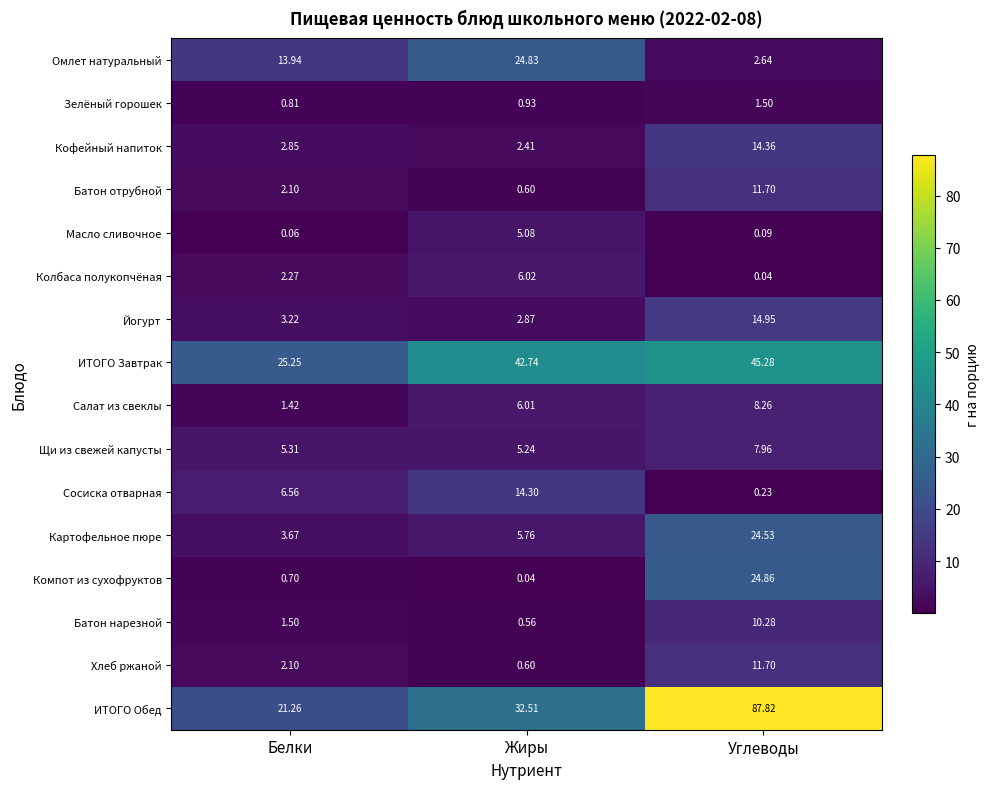

Is the value of ИТОГО Завтрак at Белки greater than the value of Щи из свежей капусты at Жиры?

Yes